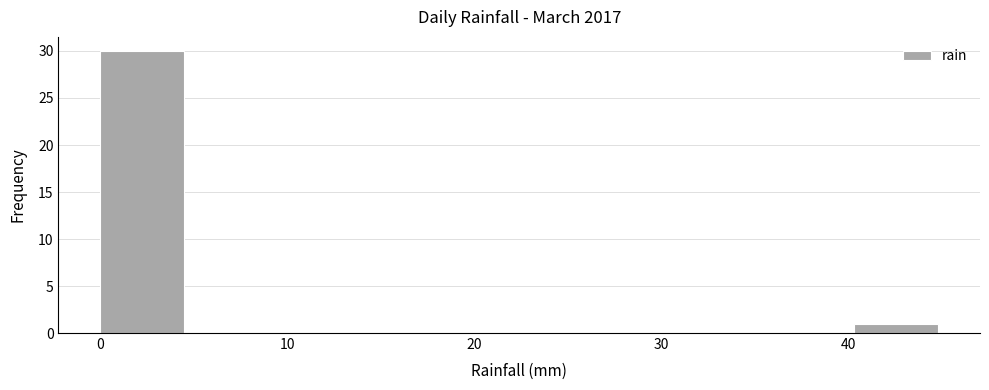

Over which range of the x-axis is the bar tallest?

0 to 4